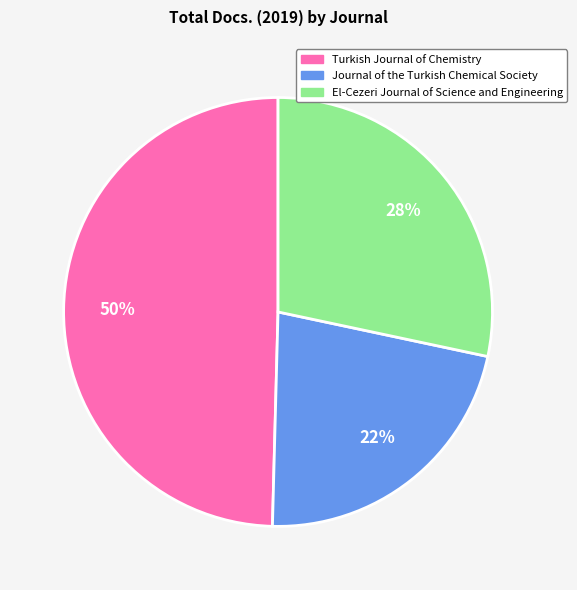

Is the sum of El-Cezeri Journal of Science and Engineering and Turkish Journal of Chemistry greater than half?

Yes